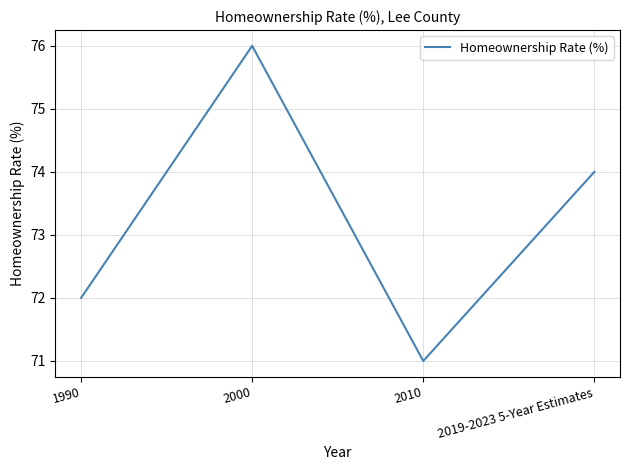

What is the average value?

73